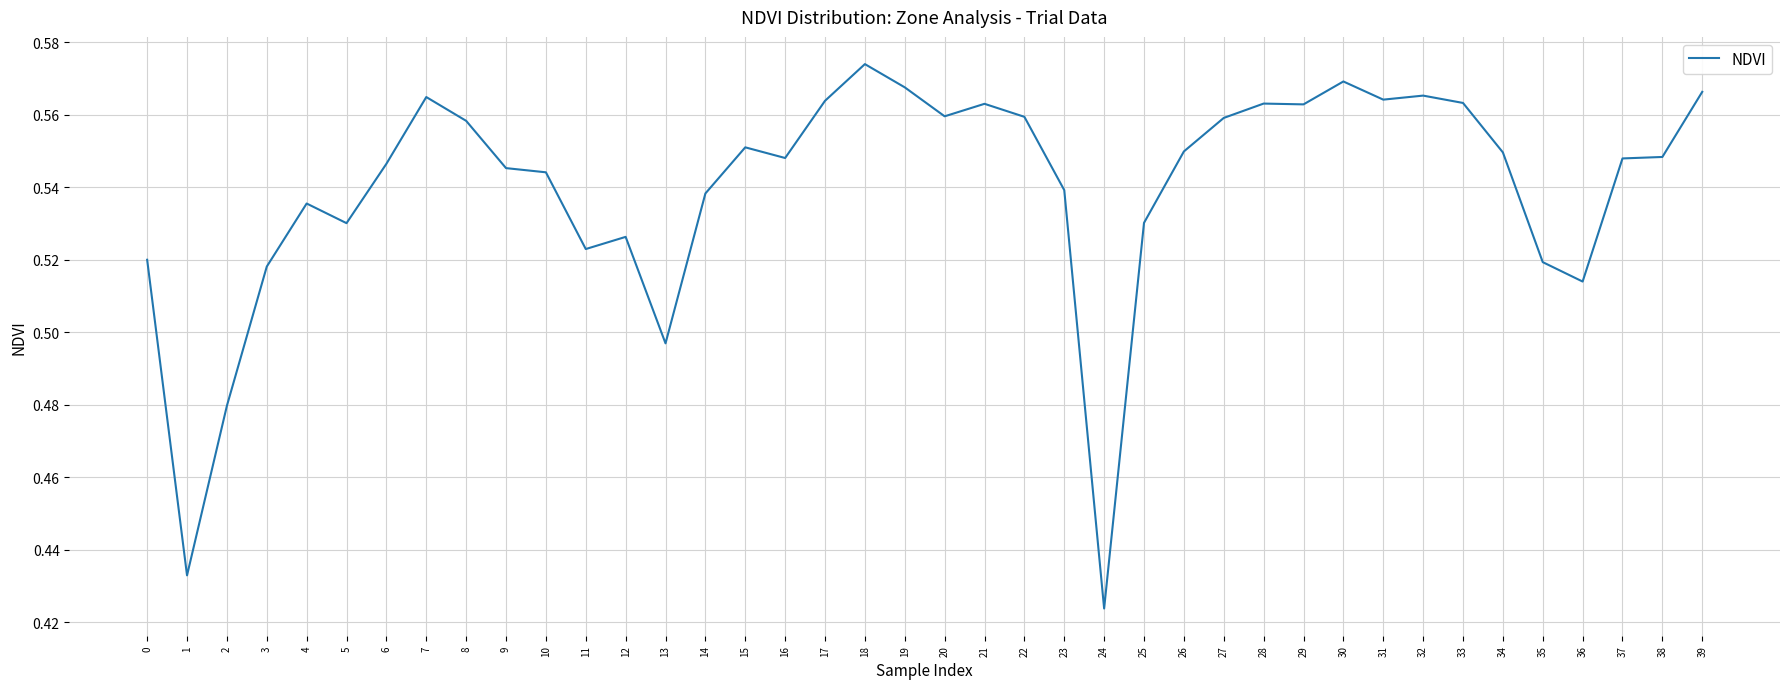

Count the values in the range 0 to 1.

40